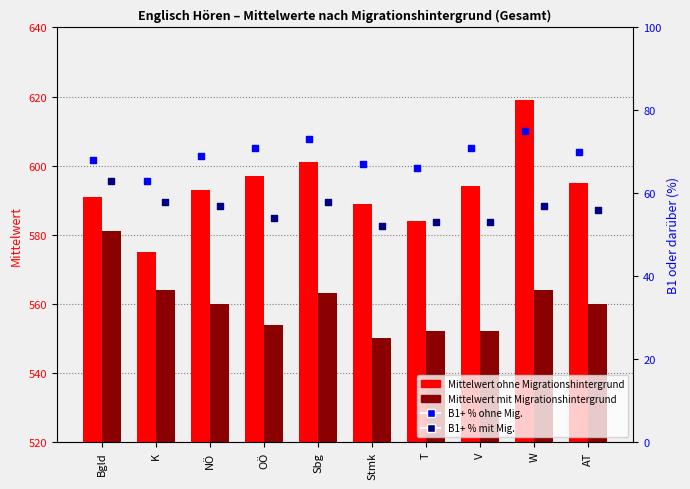

What is the total value across all series at T?

1255.0